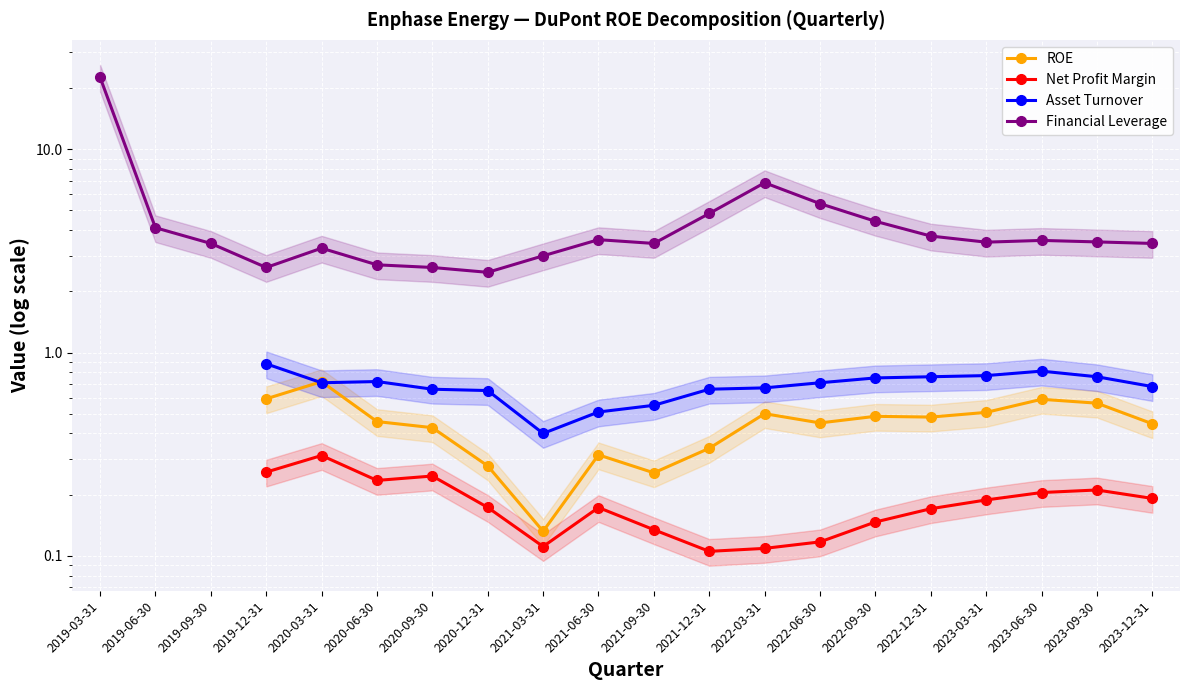

Is it true that Financial Leverage equals 2.5 at 2022-03-31?

False